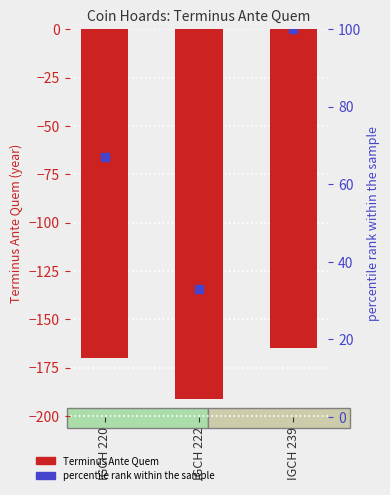

At which category is the sum across all series the highest?

IGCH 239